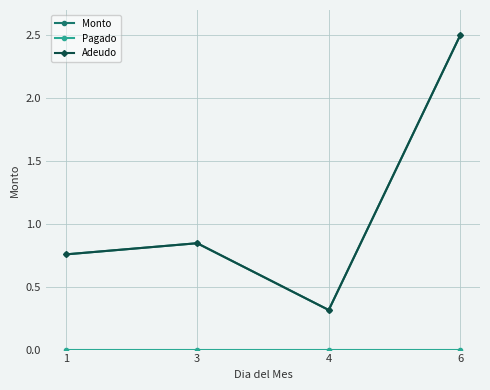

Is this an area chart (filled region under the line)?

No